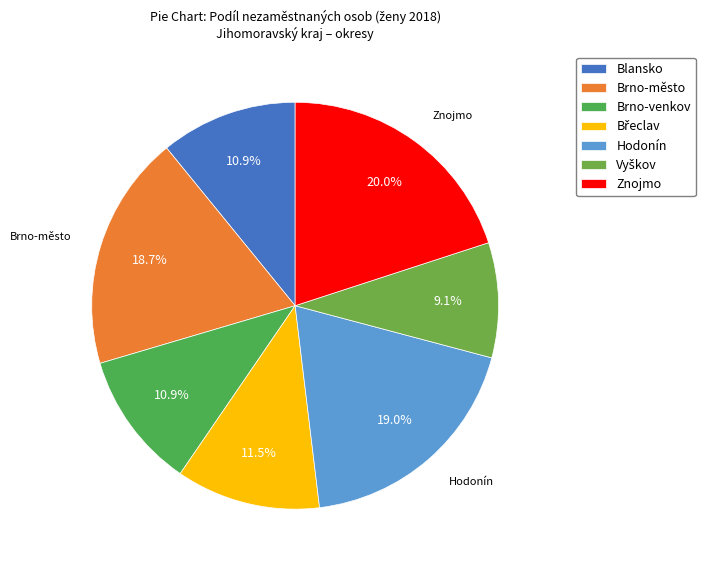

How many slices are in this pie chart?

7